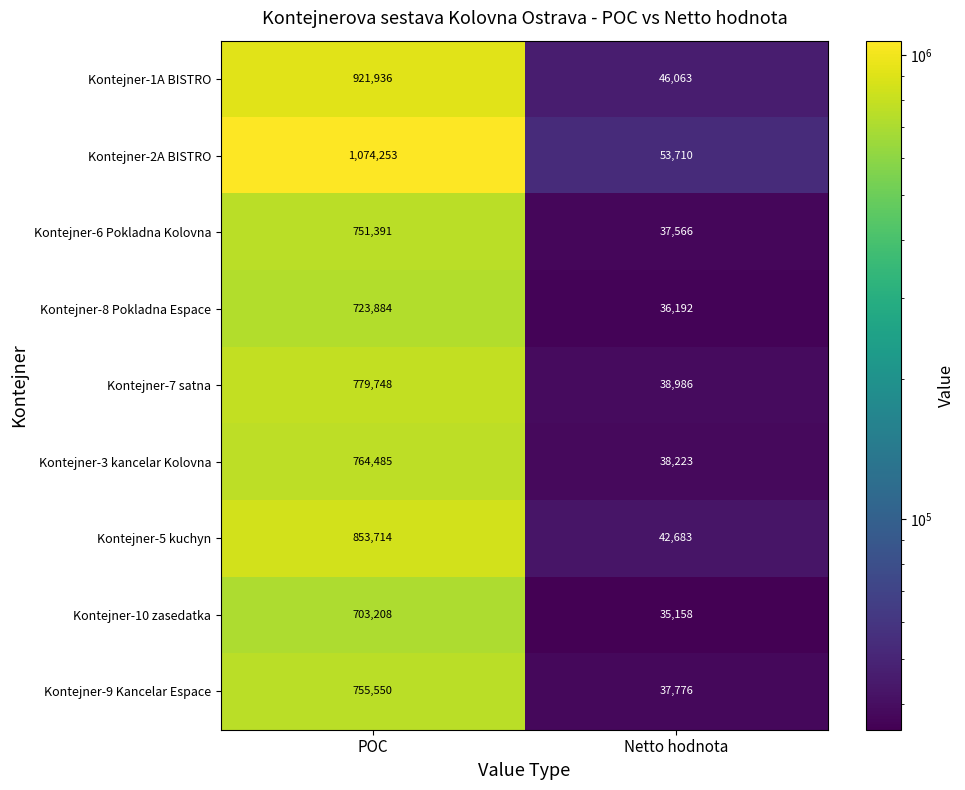

Reading left to right, list all the values displayed in this chart.

Kontejner-1A BISTRO: POC=921936	Netto hodnota=46063
Kontejner-2A BISTRO: POC=1074253	Netto hodnota=53710
Kontejner-6 Pokladna Kolovna: POC=751391	Netto hodnota=37566
Kontejner-8 Pokladna Espace: POC=723884	Netto hodnota=36192
Kontejner-7 satna: POC=779748	Netto hodnota=38986
Kontejner-3 kancelar Kolovna: POC=764485	Netto hodnota=38223
Kontejner-5 kuchyn: POC=853714	Netto hodnota=42683
Kontejner-10 zasedatka: POC=703208	Netto hodnota=35158
Kontejner-9 Kancelar Espace: POC=755550	Netto hodnota=37776